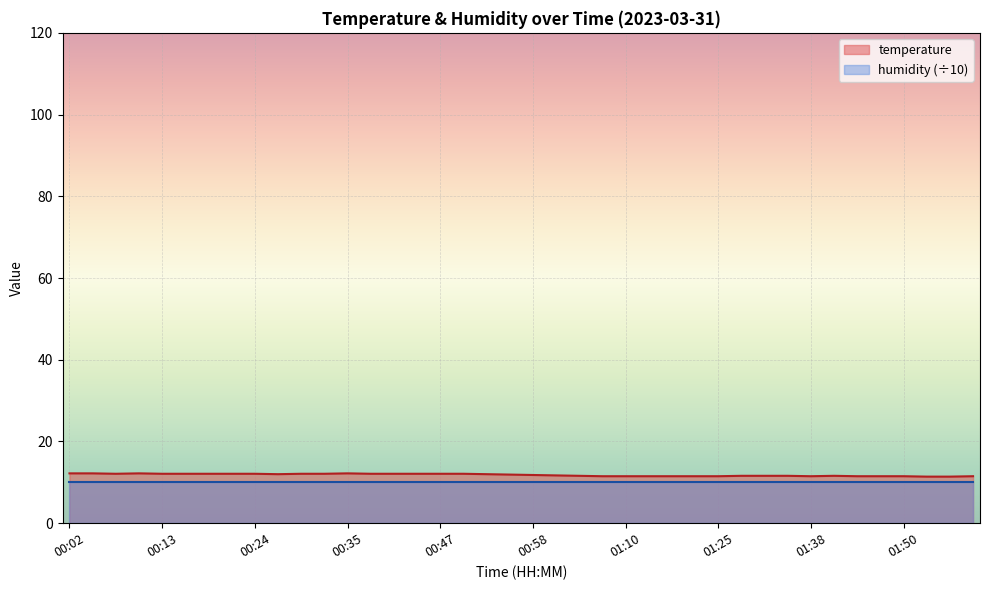

What is the label of the 20th point from the right?

00:58